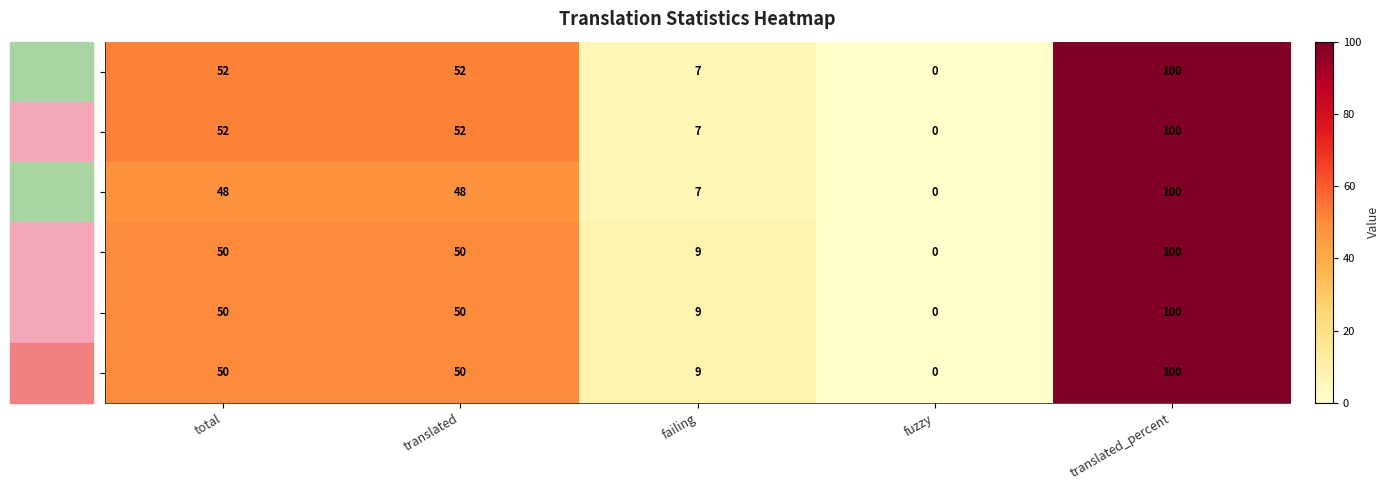

The value of Polish at fuzzy is -70. True or false?

False